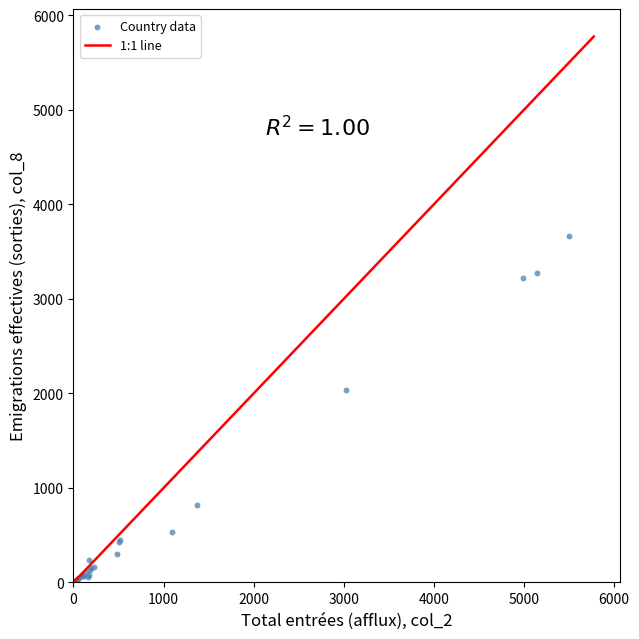

What Y value in the scatter plot is closest to 1834?

2031